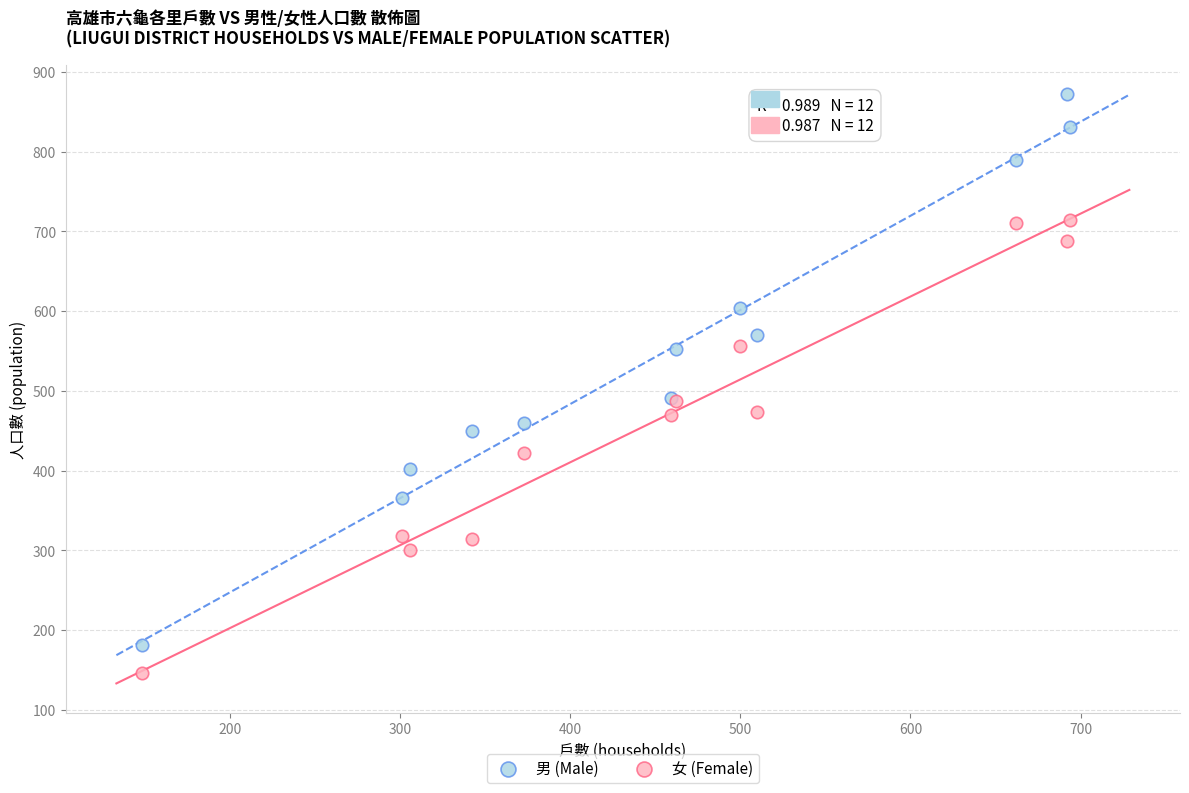

Which series has the largest Y range (max minus min)?

男 (Male)